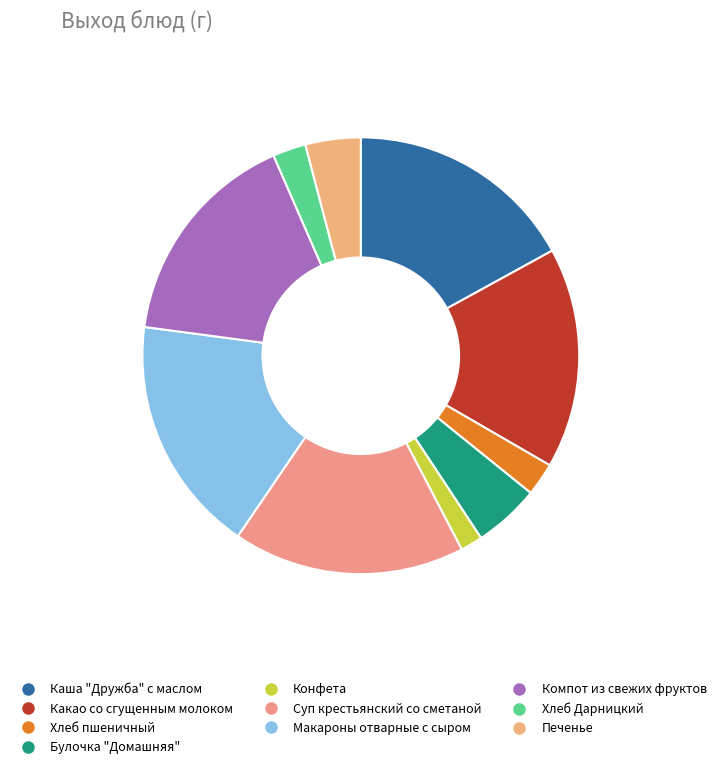

How many segments does this pie chart have?

10